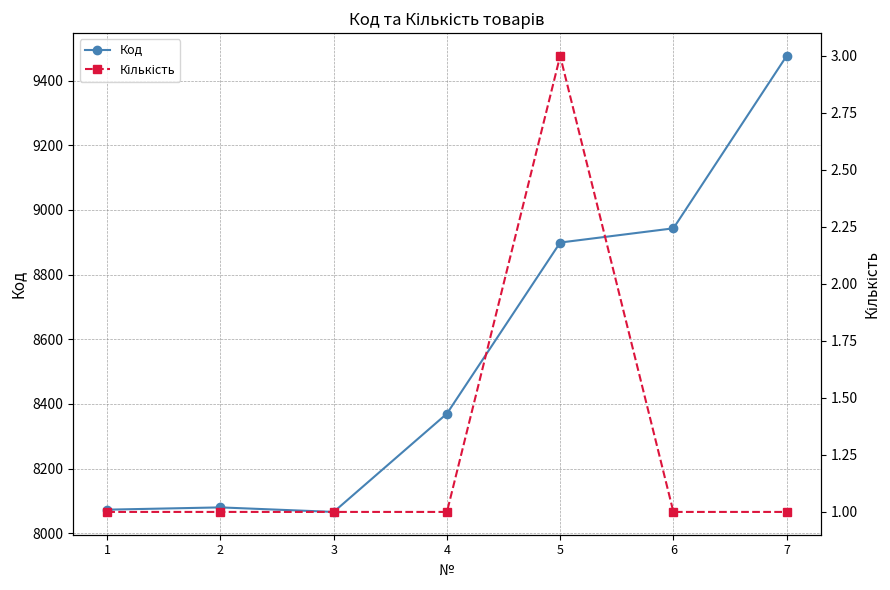

What is the sum of the Код values at 1 and 7?

17549